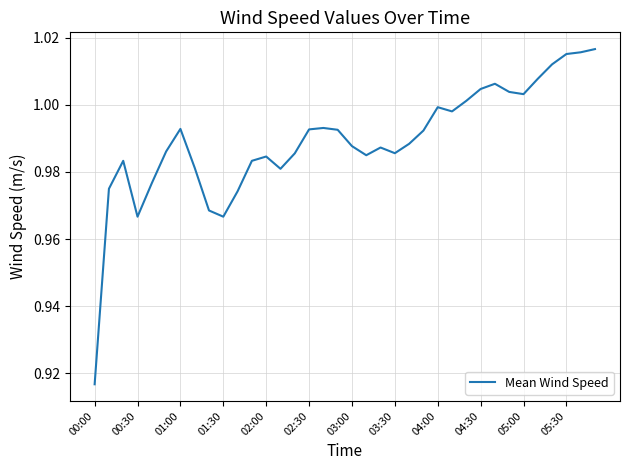

How many interior local valleys (lower than both neighbors) does the data have?

7